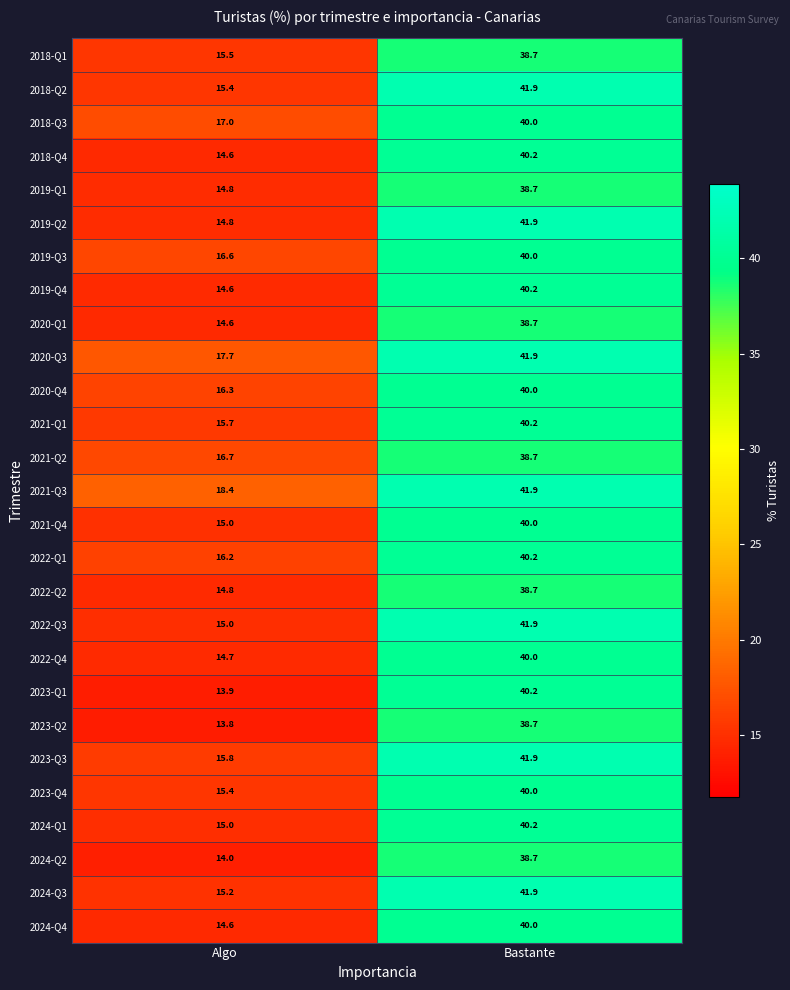

What is the minimum value for 2018-Q1?

15.5